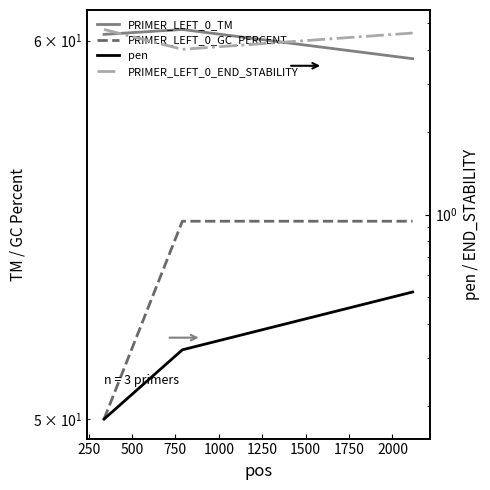

What is the value of the PRIMER_LEFT_0_TM point at the 1st from the left?

60.2